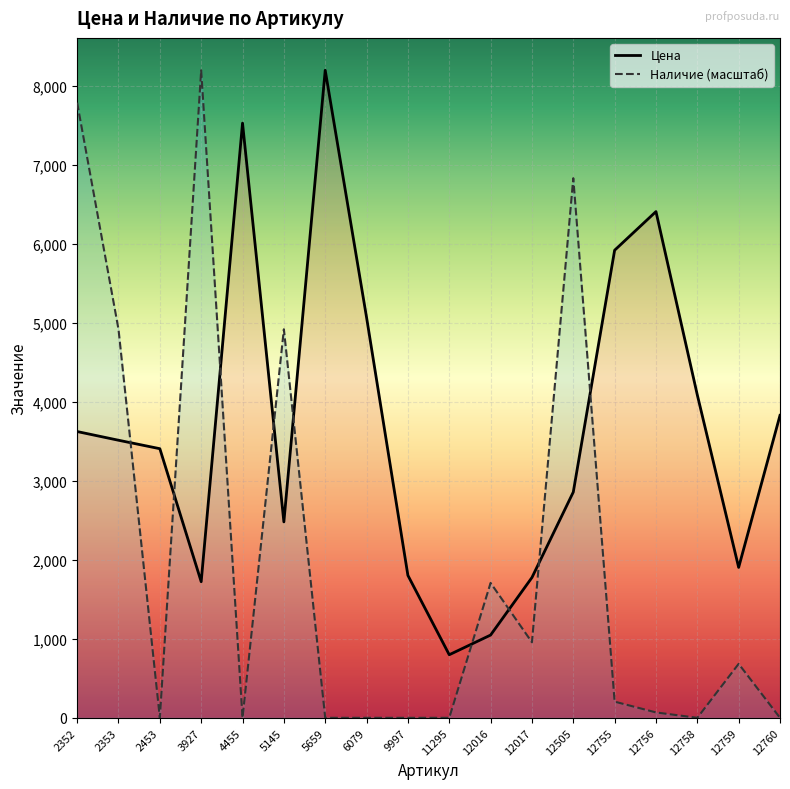

Reading left to right, what are all the values shown in this chart?

Цена: 2352=3622.0	2353=3512.0	2453=3405.0	3927=1722.0	4455=7524.0	5145=2479.0	5659=8193.0	6079=5066.0	9997=1802.0	11295=798.0	12016=1047.0	12017=1775.0	12505=2856.0	12755=5916.0	12756=6405.0	12758=4085.0	12759=1903.0	12760=3827.0
Наличие (масштаб): 2352=7783.3	2353=4915.8	2453=0.0	3927=8193.0	4455=0.0	5145=4915.8	5659=0.0	6079=0.0	9997=0.0	11295=0.0	12016=1706.9	12017=955.9	12505=6827.5	12755=204.8	12756=68.3	12758=0.0	12759=682.8	12760=0.0